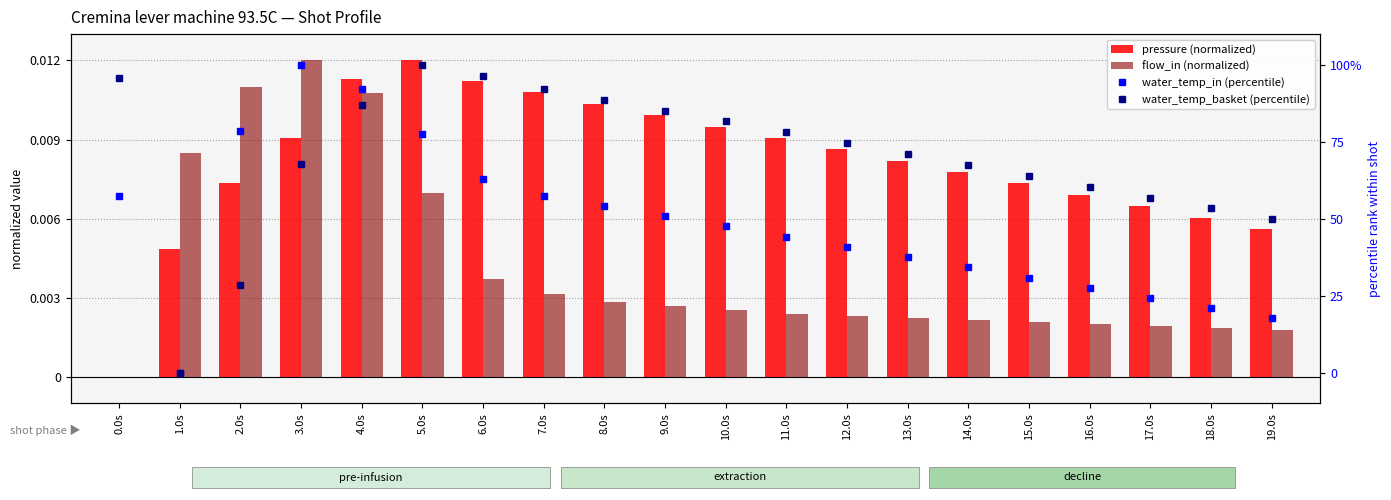

Reading left to right, extract all data points from this chart.

pressure (normalized): 0.0s=0.0	1.0s=0.0	2.0s=0.0	3.0s=0.0	4.0s=0.0	5.0s=0.0	6.0s=0.0	7.0s=0.0	8.0s=0.0	9.0s=0.0	10.0s=0.0	11.0s=0.0	12.0s=0.0	13.0s=0.0	14.0s=0.0	15.0s=0.0	16.0s=0.0	17.0s=0.0	18.0s=0.0	19.0s=0.0
flow_in (normalized): 0.0s=0.0	1.0s=0.0	2.0s=0.0	3.0s=0.0	4.0s=0.0	5.0s=0.0	6.0s=0.0	7.0s=0.0	8.0s=0.0	9.0s=0.0	10.0s=0.0	11.0s=0.0	12.0s=0.0	13.0s=0.0	14.0s=0.0	15.0s=0.0	16.0s=0.0	17.0s=0.0	18.0s=0.0	19.0s=0.0
water_temp_in (percentile): 0.0s=57.5	1.0s=0.0	2.0s=78.4	3.0s=100.0	4.0s=92.0	5.0s=77.4	6.0s=62.8	7.0s=57.5	8.0s=54.2	9.0s=50.8	10.0s=47.5	11.0s=44.2	12.0s=40.9	13.0s=37.5	14.0s=34.2	15.0s=30.9	16.0s=27.6	17.0s=24.3	18.0s=20.9	19.0s=17.6
water_temp_basket (percentile): 0.0s=95.8	1.0s=0.0	2.0s=28.6	3.0s=67.8	4.0s=86.9	5.0s=100.0	6.0s=96.5	7.0s=92.2	8.0s=88.7	9.0s=85.2	10.0s=81.6	11.0s=78.1	12.0s=74.6	13.0s=71.0	14.0s=67.5	15.0s=64.0	16.0s=60.4	17.0s=56.9	18.0s=53.4	19.0s=49.8